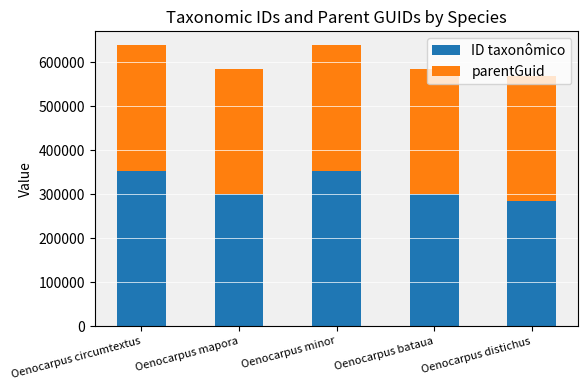

The value of ID taxonômico at Oenocarpus mapora is 299322. True or false?

True